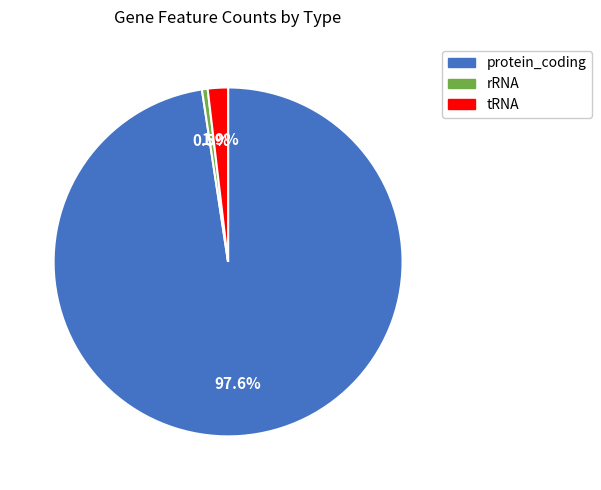

Which slice is the largest?

protein_coding